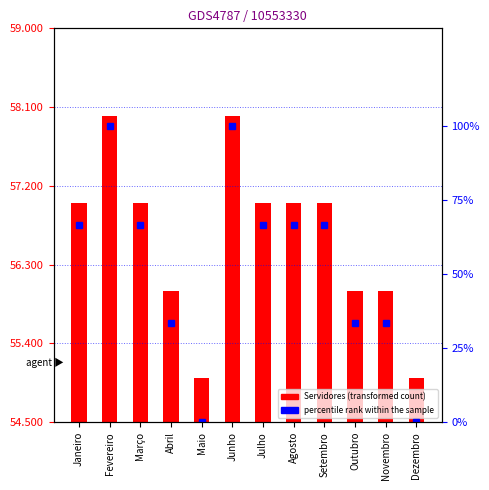

Is the value of Servidores at Agosto greater than the value of percentile rank within the sample at Setembro?

No